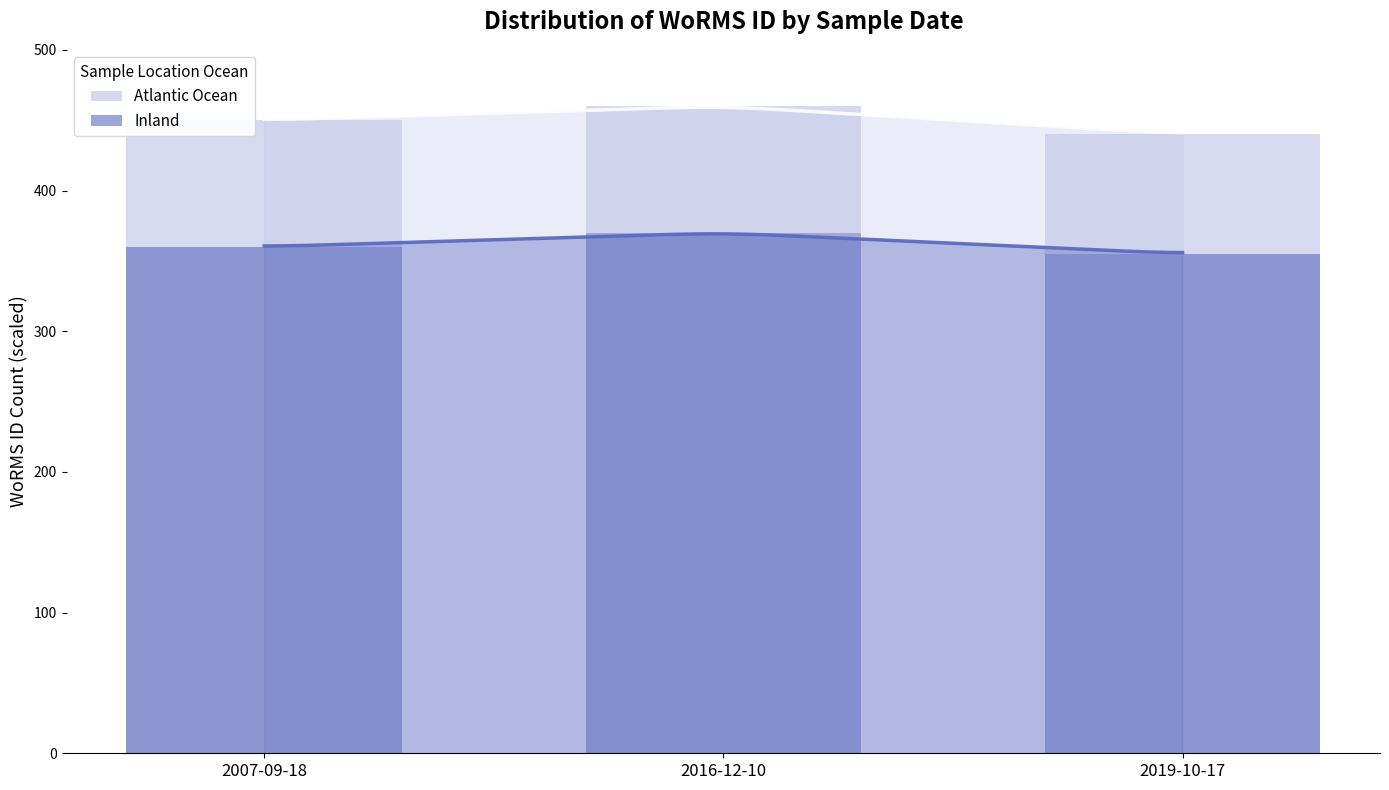

Which category has the lowest value in the Atlantic Ocean series?

2019-10-17